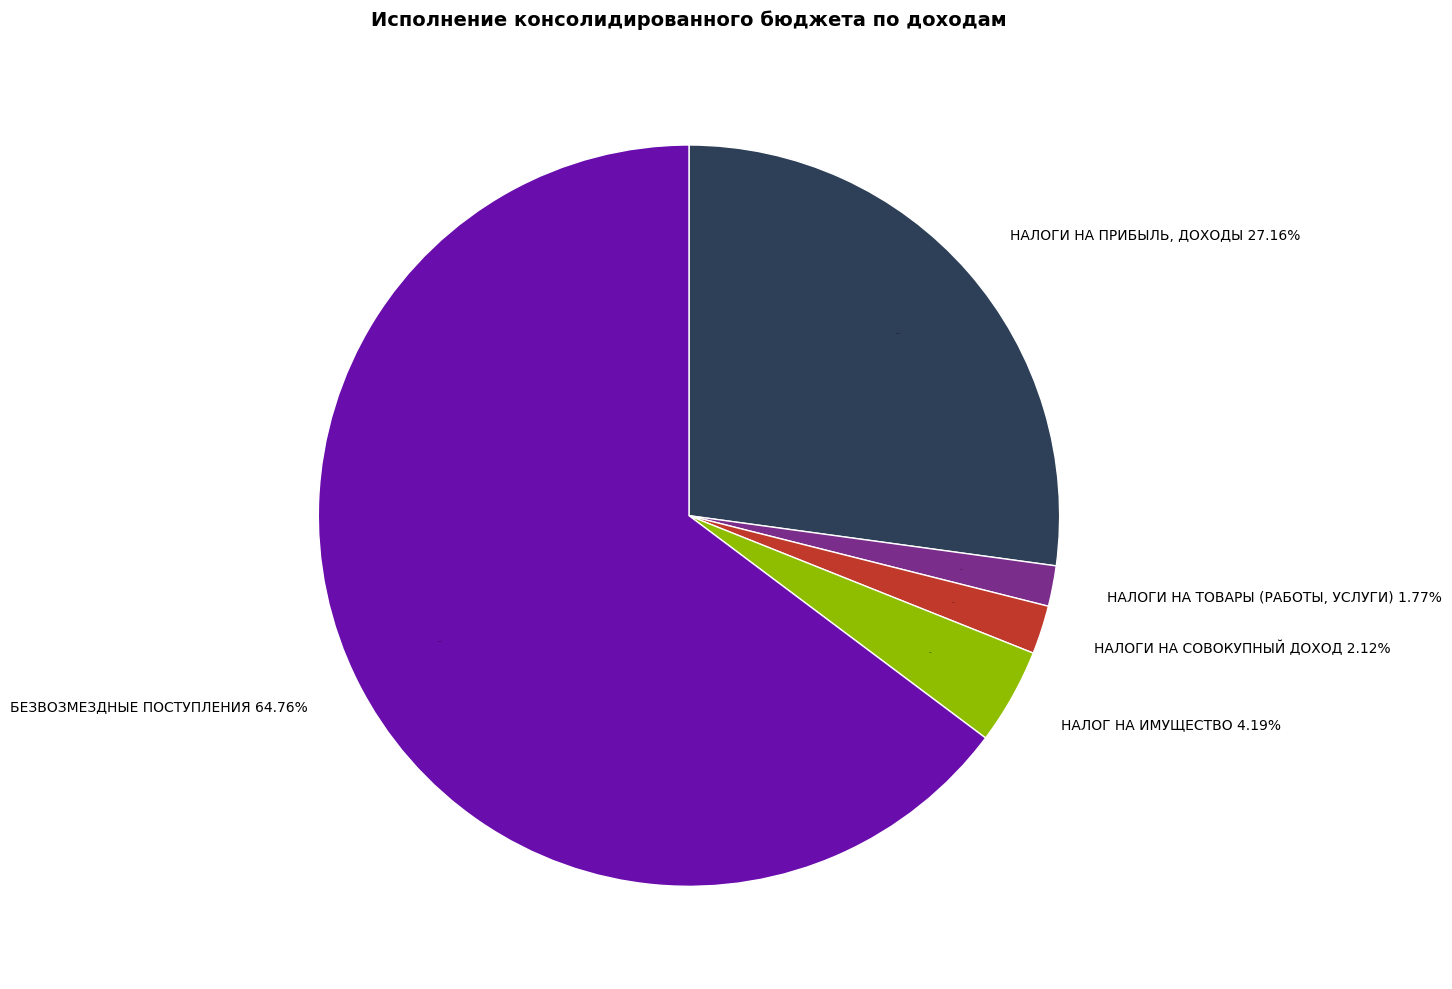

How many segments does this pie chart have?

5